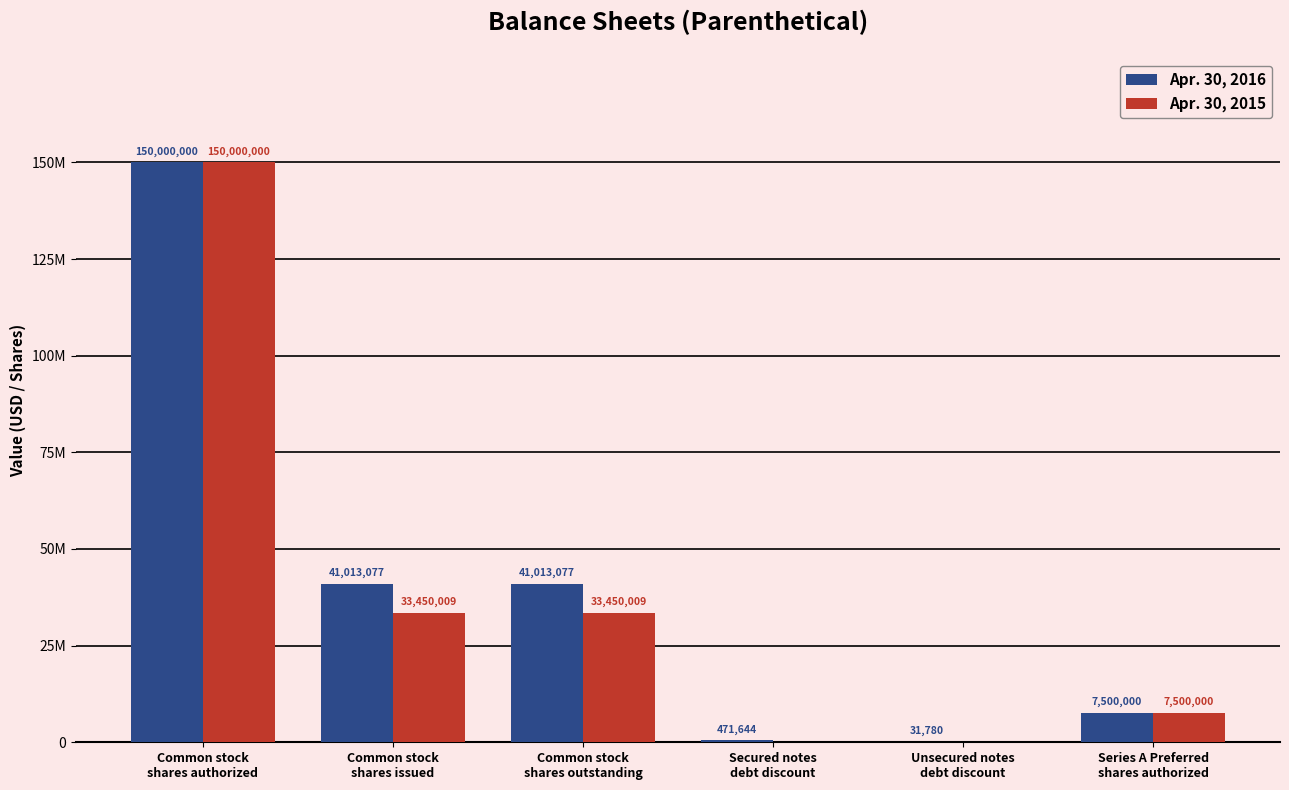

List the series in order of their overall mean, highest first.

Apr. 30, 2016, Apr. 30, 2015